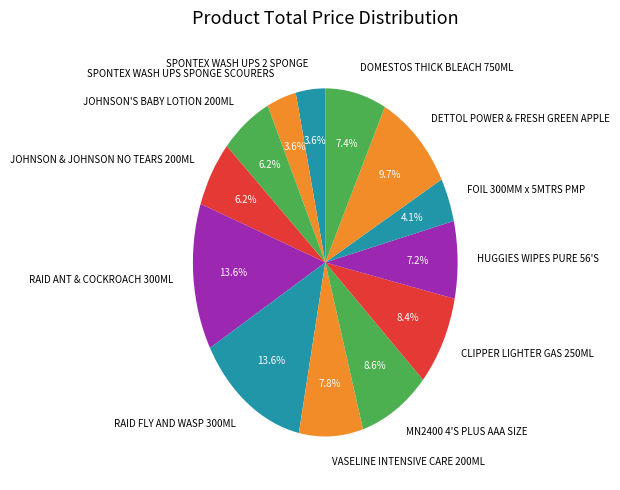

Which has a higher value, VASELINE INTENSIVE CARE 200ML or SPONTEX WASH UPS SPONGE SCOURERS?

VASELINE INTENSIVE CARE 200ML